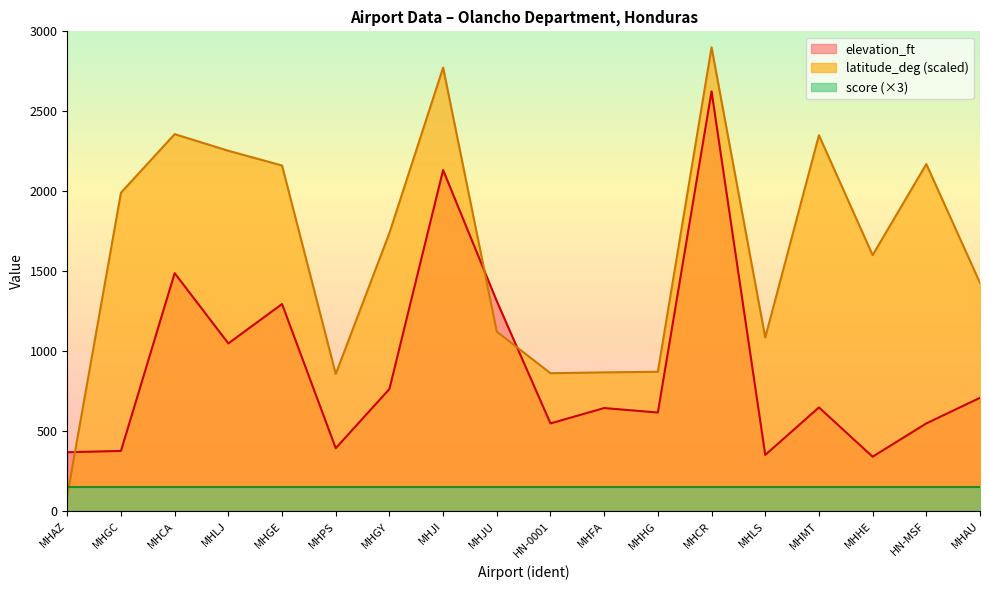

What is the smallest value displayed?

100.0